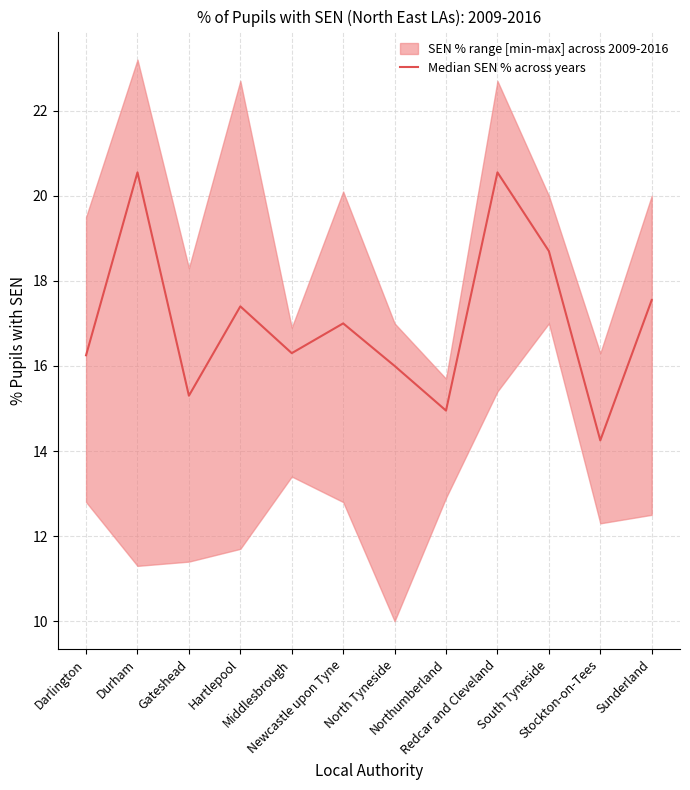

Where is the first local maximum?

Durham